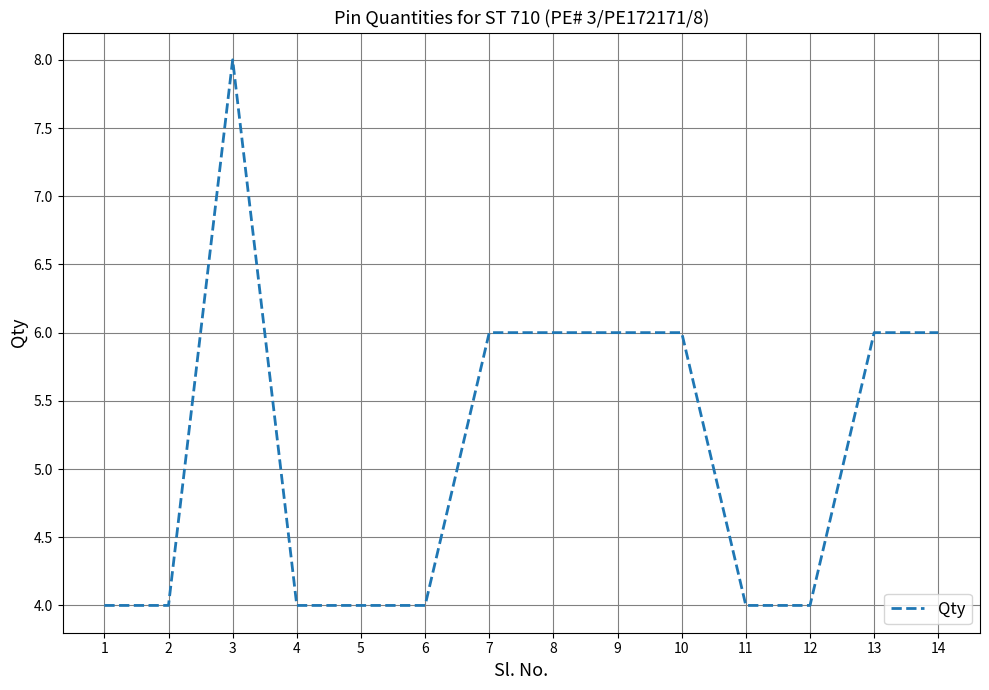

What is the difference between the maximum and second lowest values?

4